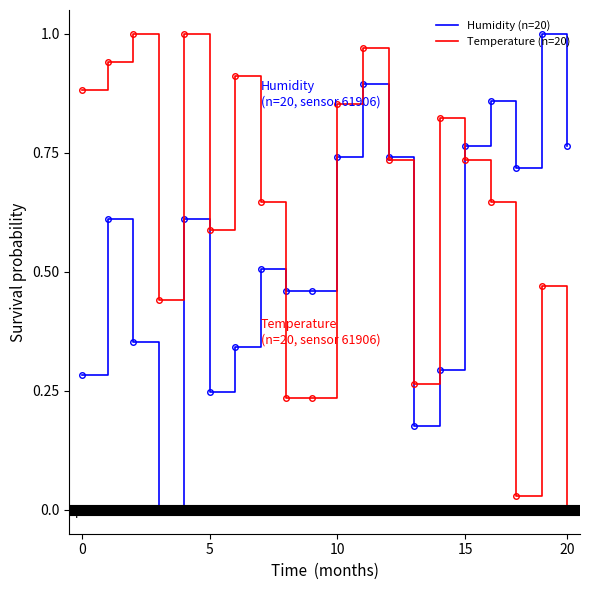

List the series in order of their overall mean, lowest first.

Humidity (n=20), Temperature (n=20)